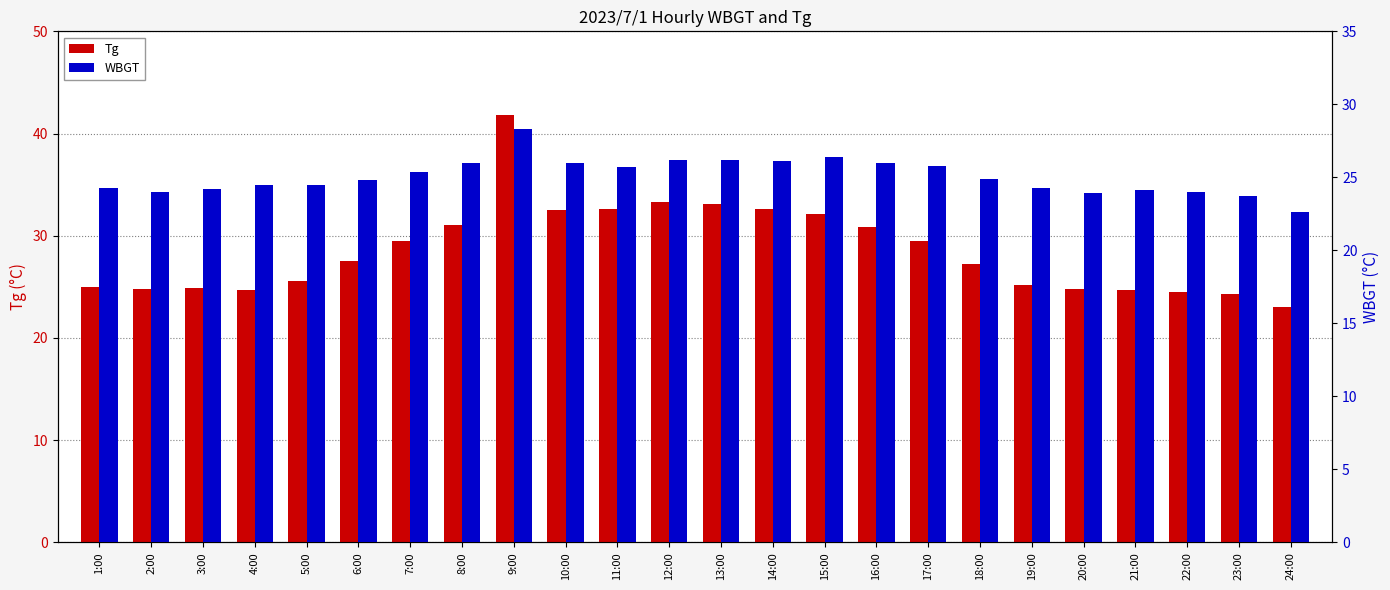

What value does the WBGT series have at 4:00?

24.5